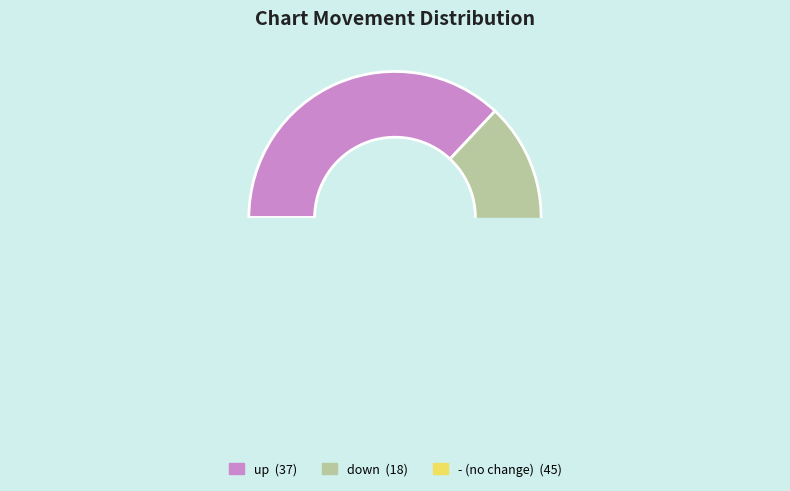

How many slices are in this pie chart?

3